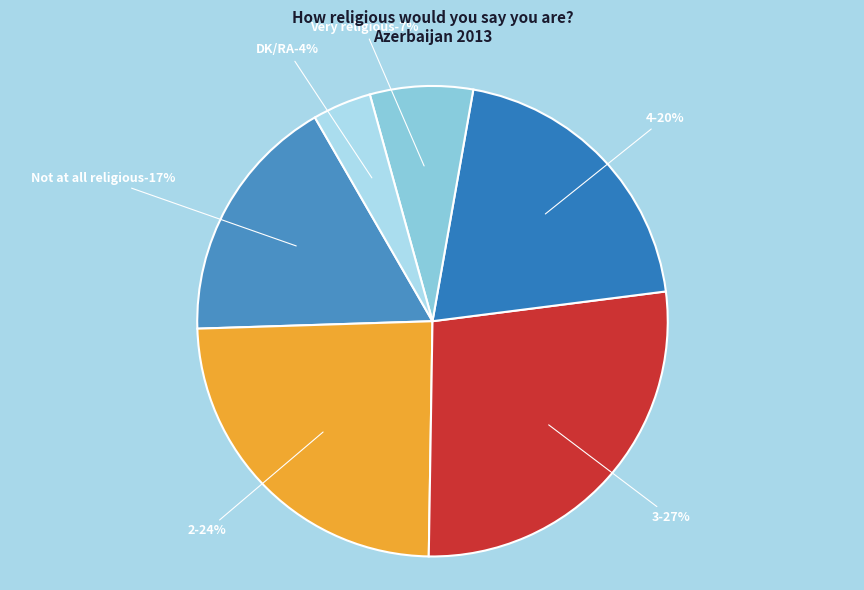

Rank the categories by value from highest to lowest.

3, 2, 4, Not at all religious, Very religious, DK/RA